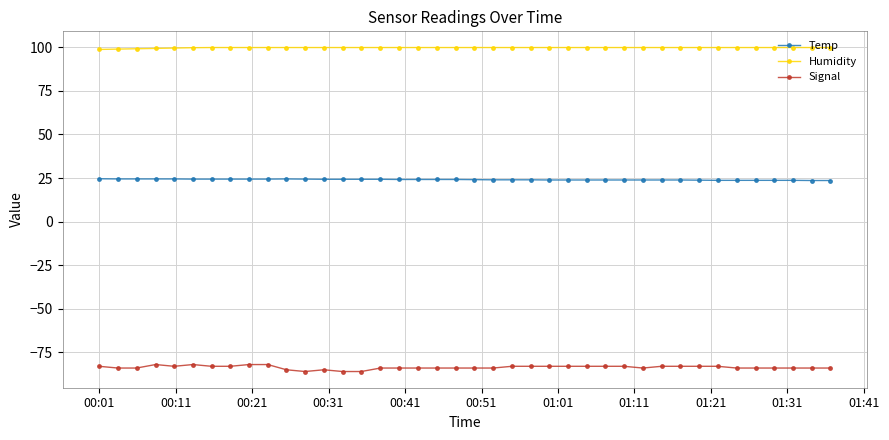

Which series has the largest range (max minus min)?

Signal